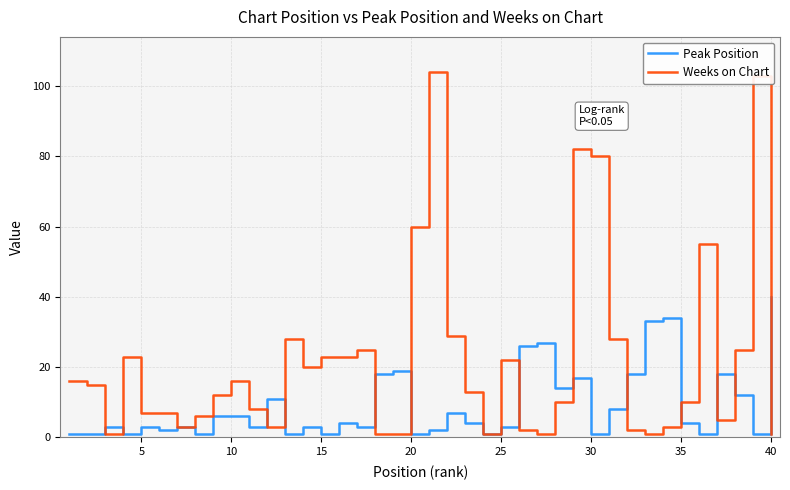

How many values in the Weeks on Chart series are below 13?

20